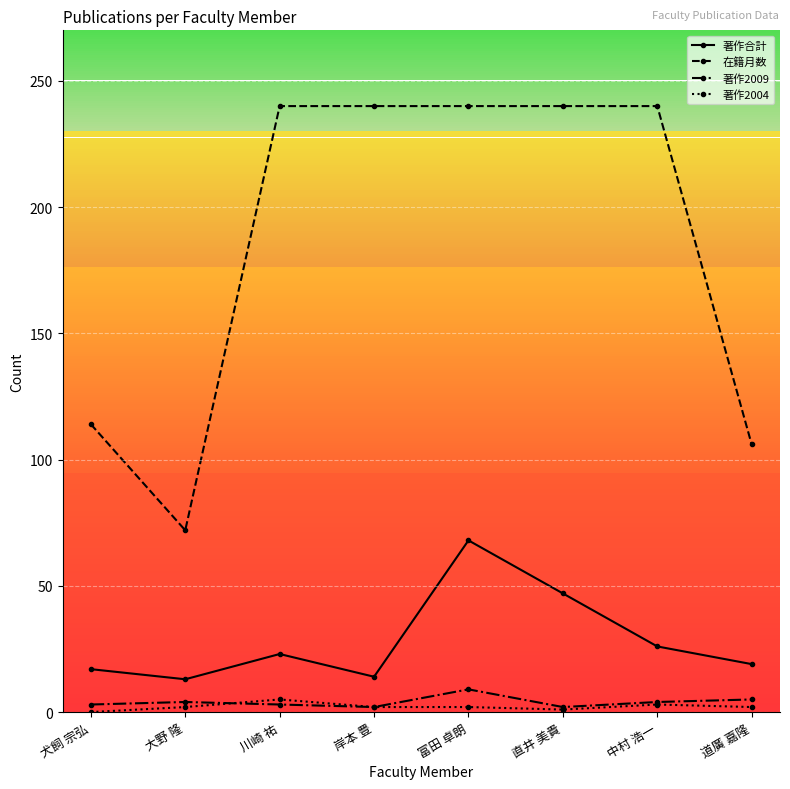

True or false: 著作2009 and 著作合計 intersect in this chart.

False